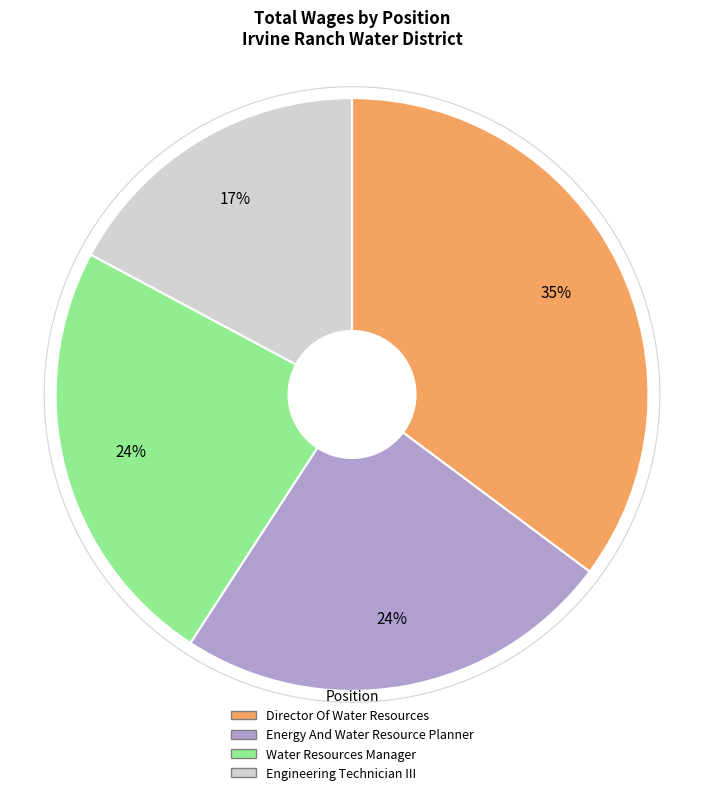

The Engineering Technician III slice represents 3% of the pie. True or false?

False